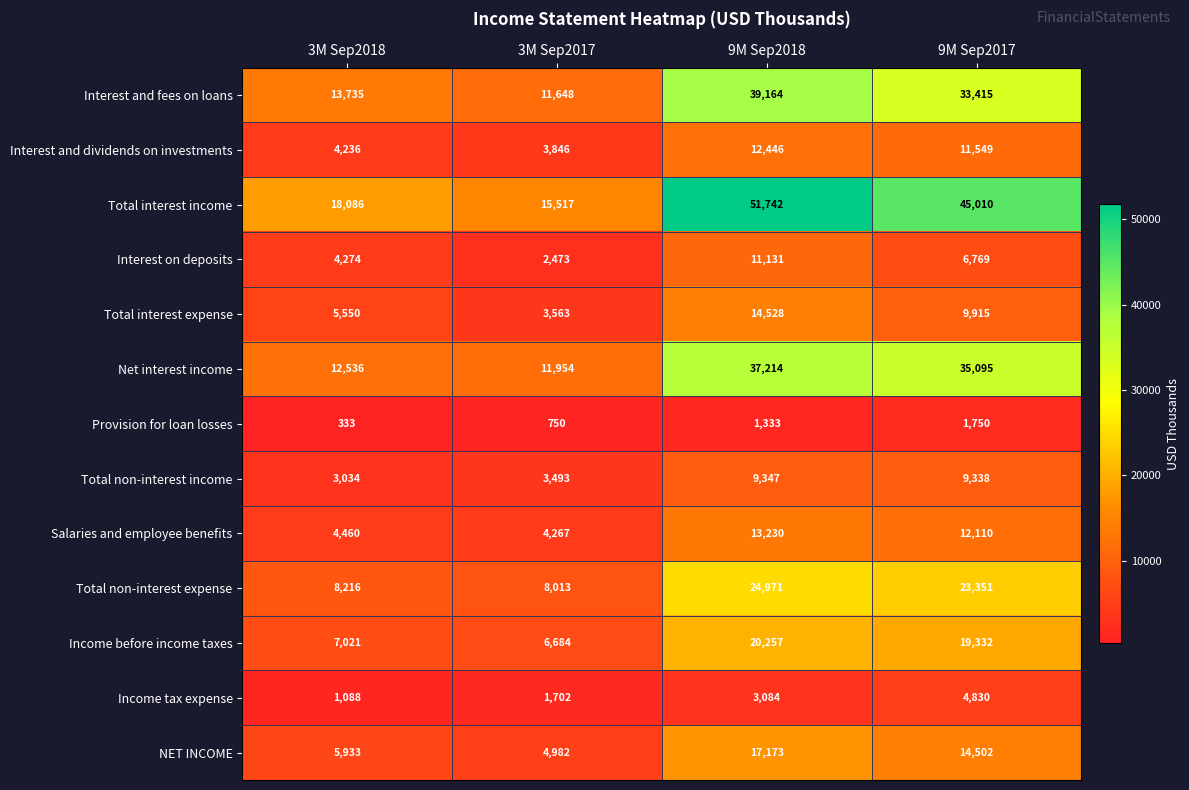

The Interest and dividends on investments series shows 3846 at 3M Sep2017. True or false?

True